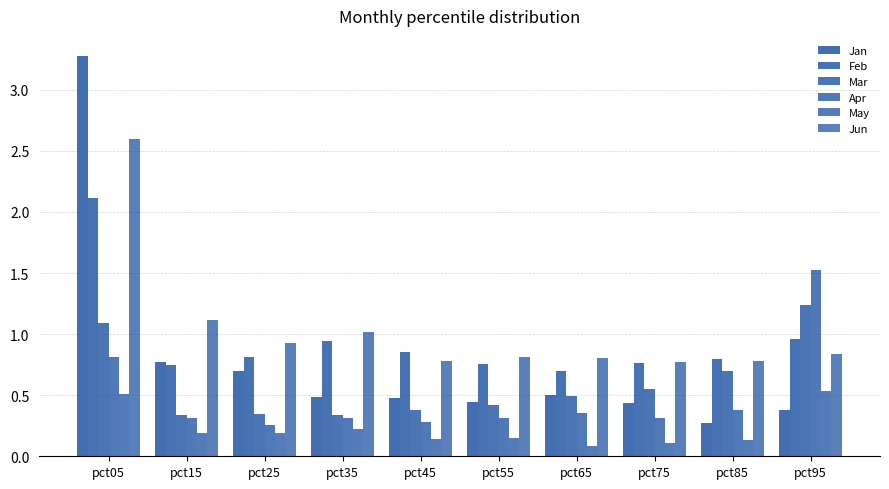

The value of May at pct35 is 0.3. True or false?

False